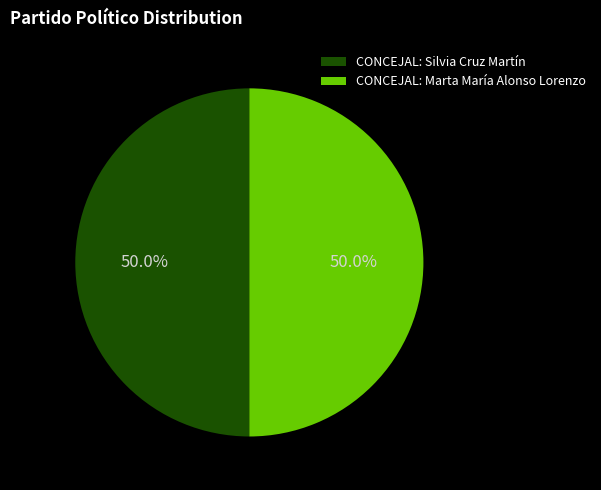

Is it true that CONCEJAL: Marta María Alonso Lorenzo is 36% of the pie?

False